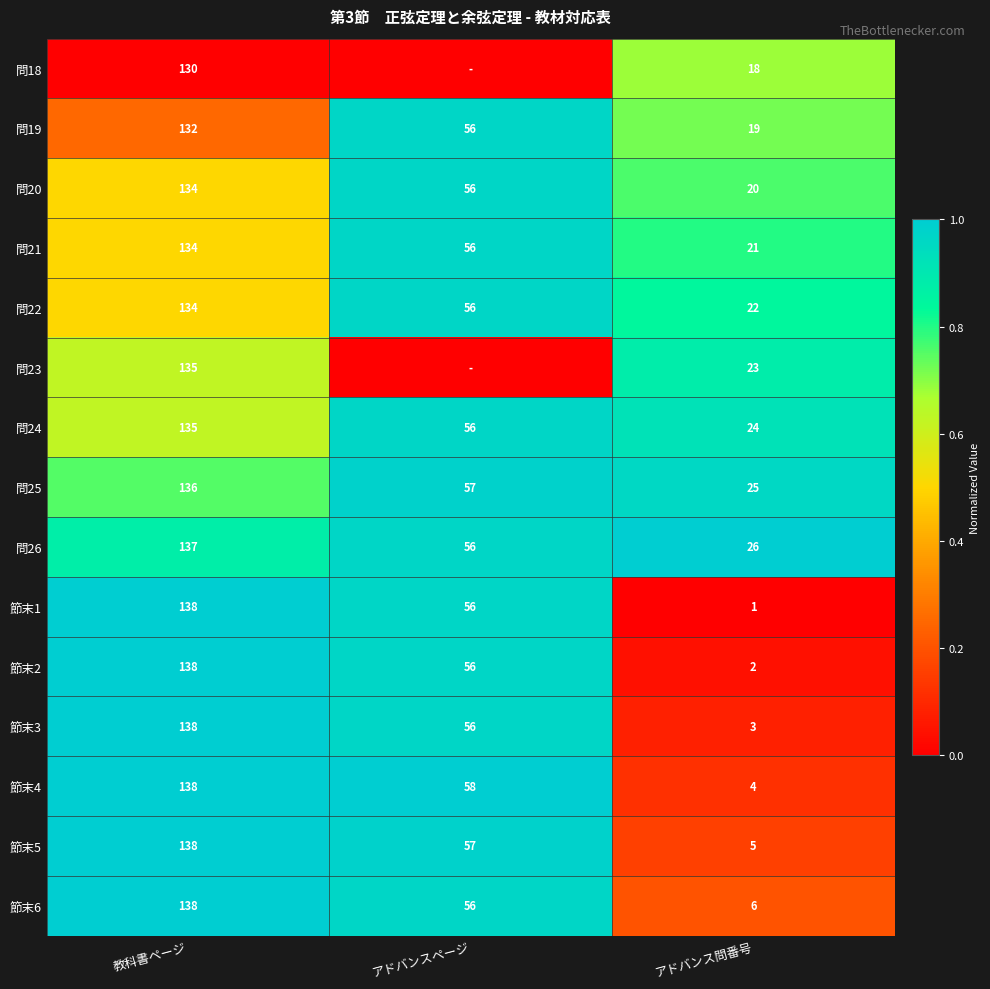

Between 教科書ページ and アドバンス問番号, which series saw the biggest shift?

節末1